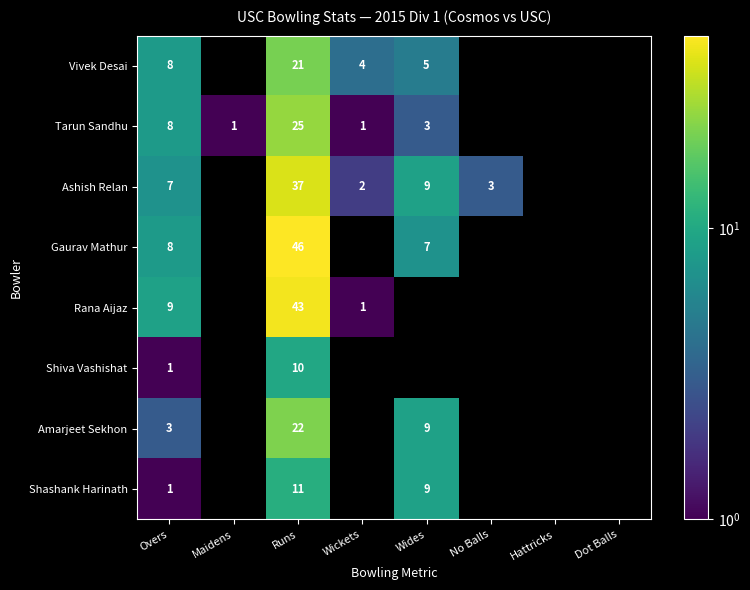

True or false: Ashish Relan has a value of 17 at Runs.

False